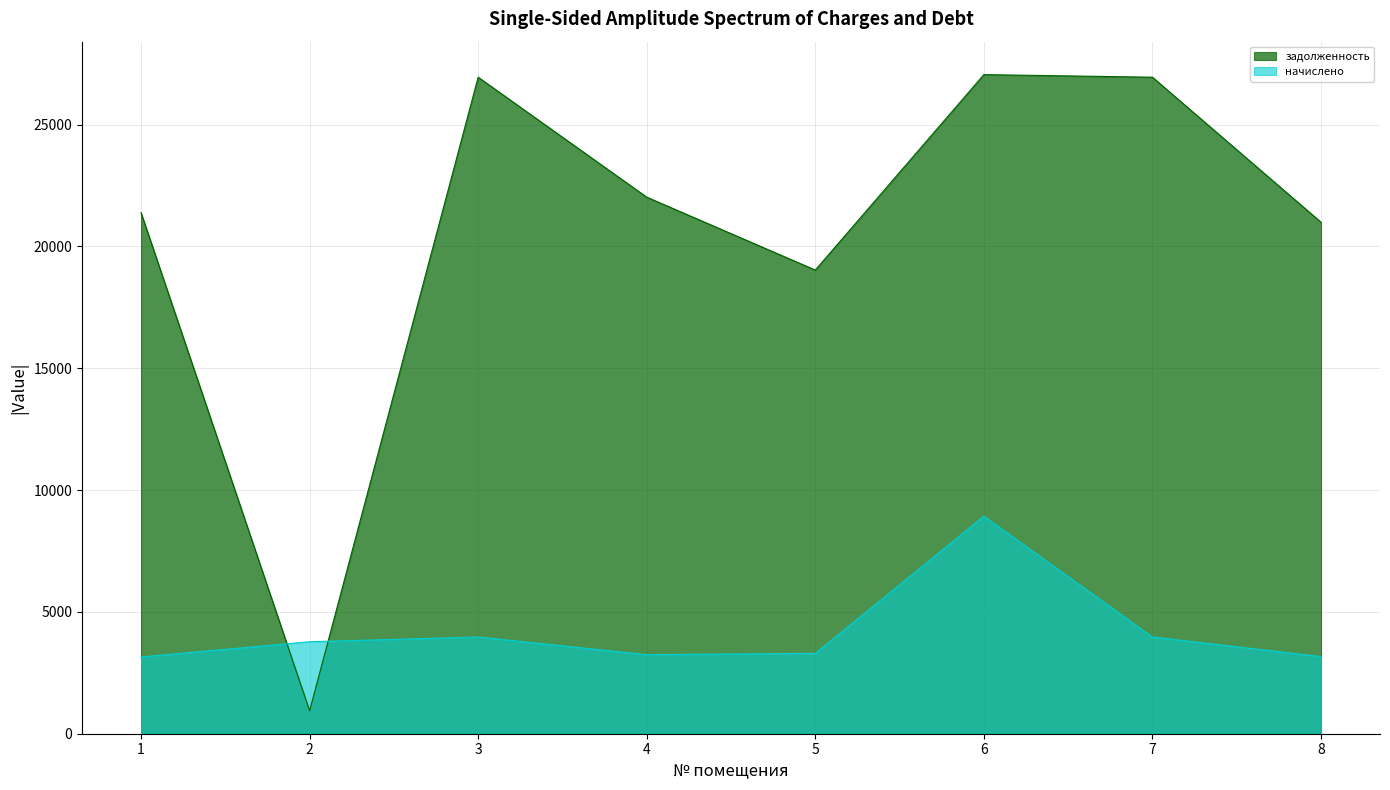

At how many categories does at least one series exceed 12682?

7